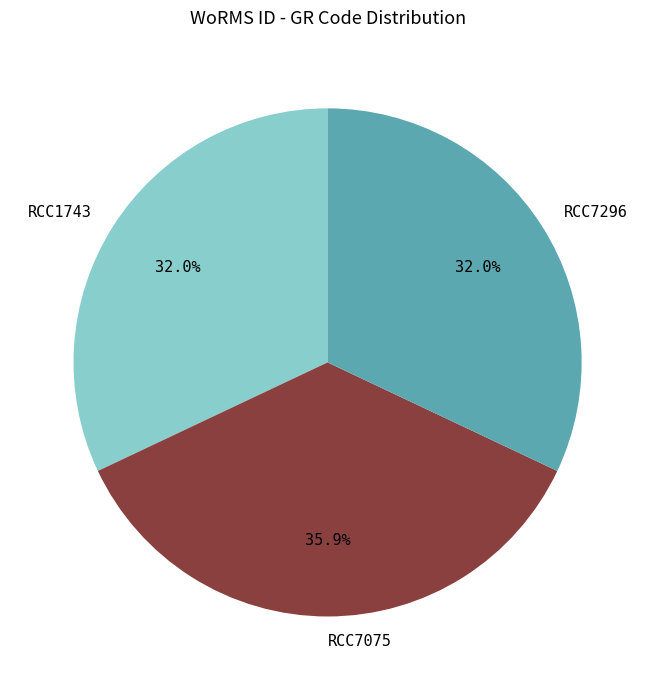

Which category has the biggest portion of the pie?

RCC7075